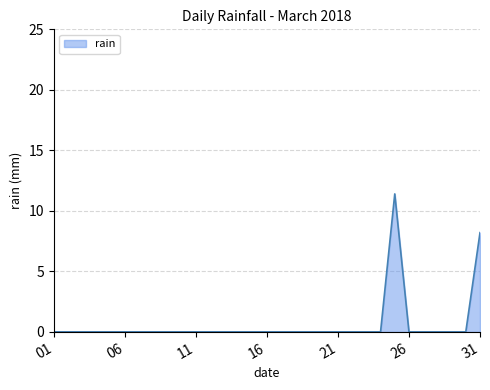

Reading right to left, list all the values displayed in this chart.

8.2	0.0	0.0	0.0	0.0	0.0	11.4	0.0	0.0	0.0	0.0	0.0	0.0	0.0	0.0	0.0	0.0	0.0	0.0	0.0	0.0	0.0	0.0	0.0	0.0	0.0	0.0	0.0	0.0	0.0	0.0